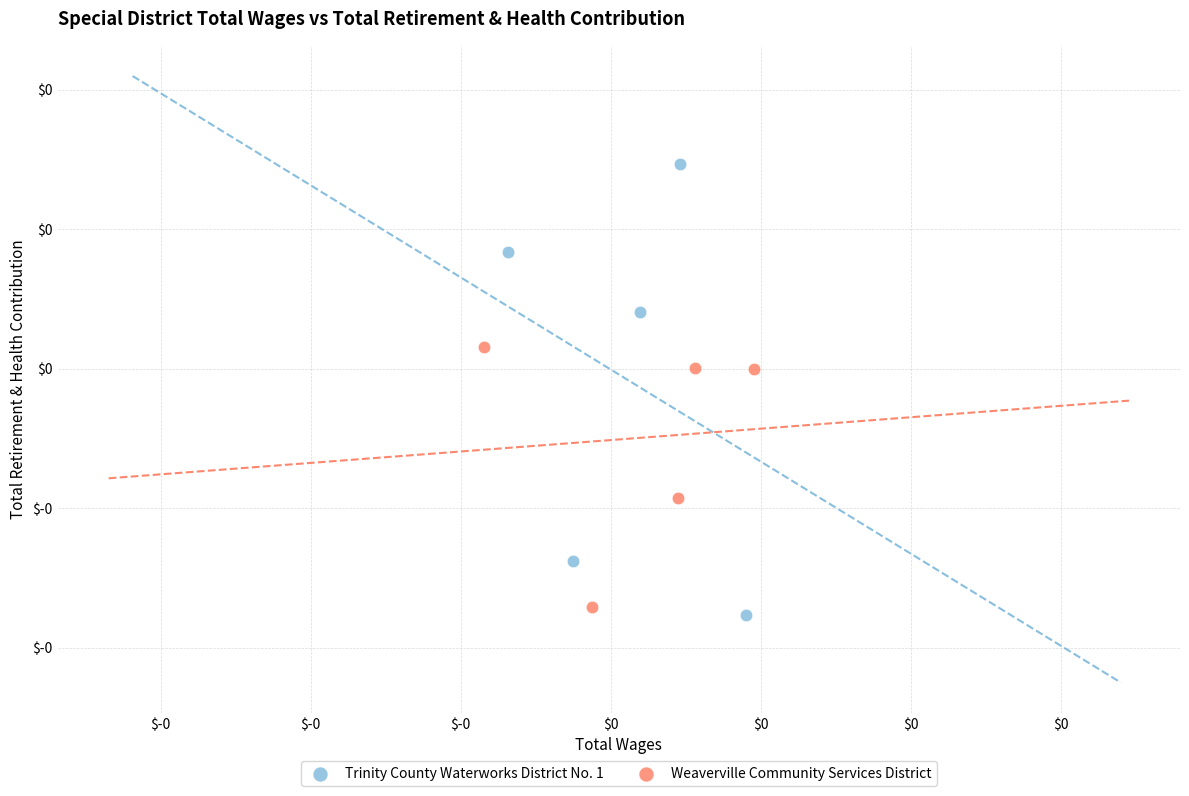

Which series reaches the maximum Y coordinate?

Trinity County Waterworks District No. 1